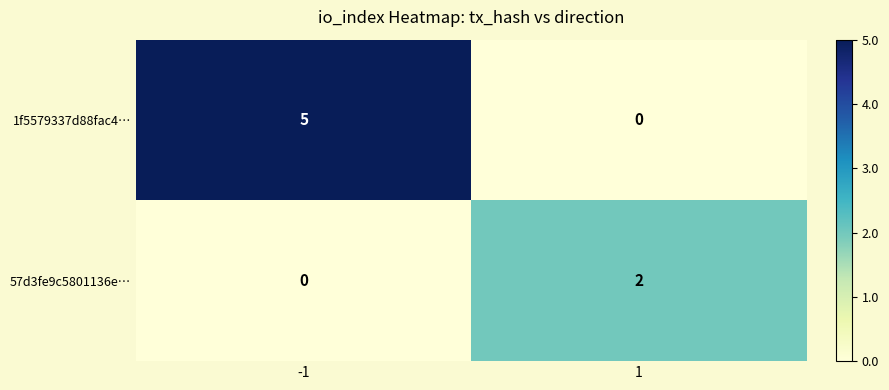

At -1, list the series in order from smallest to largest.

57d3fe9c5801136e…, 1f5579337d88fac4…